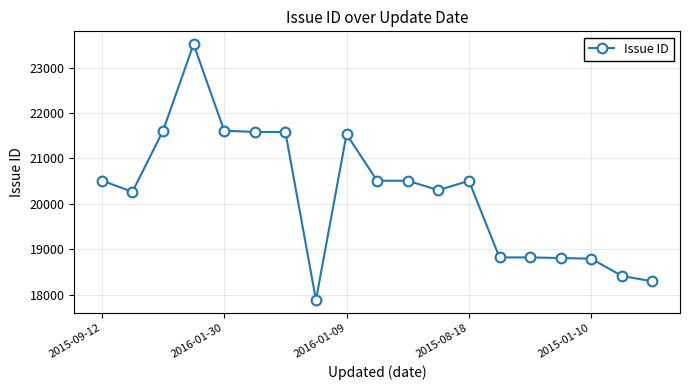

What is the average value?

20202